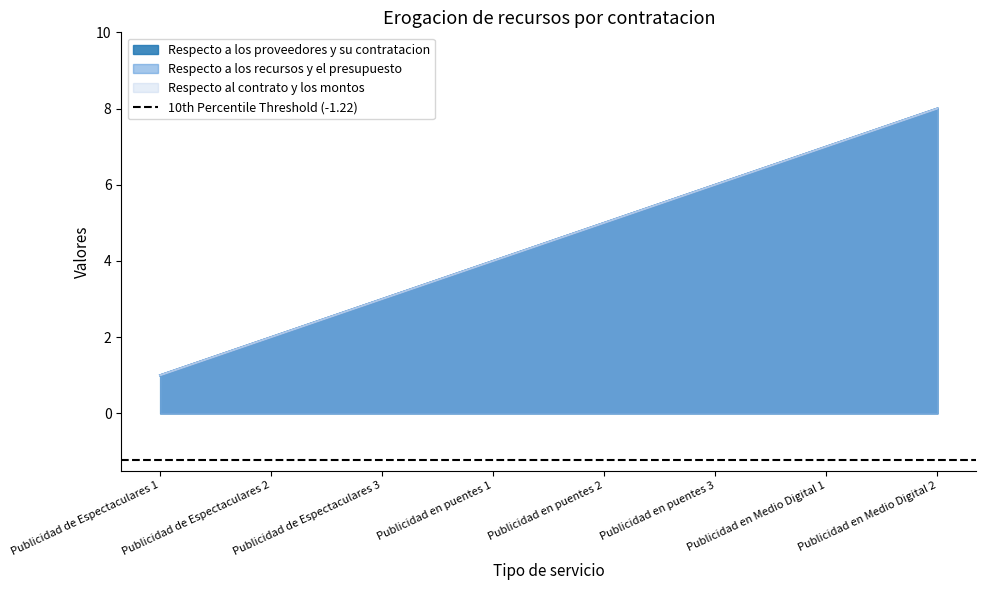

How many data points in Respecto al contrato y los montos are less than 5?

4